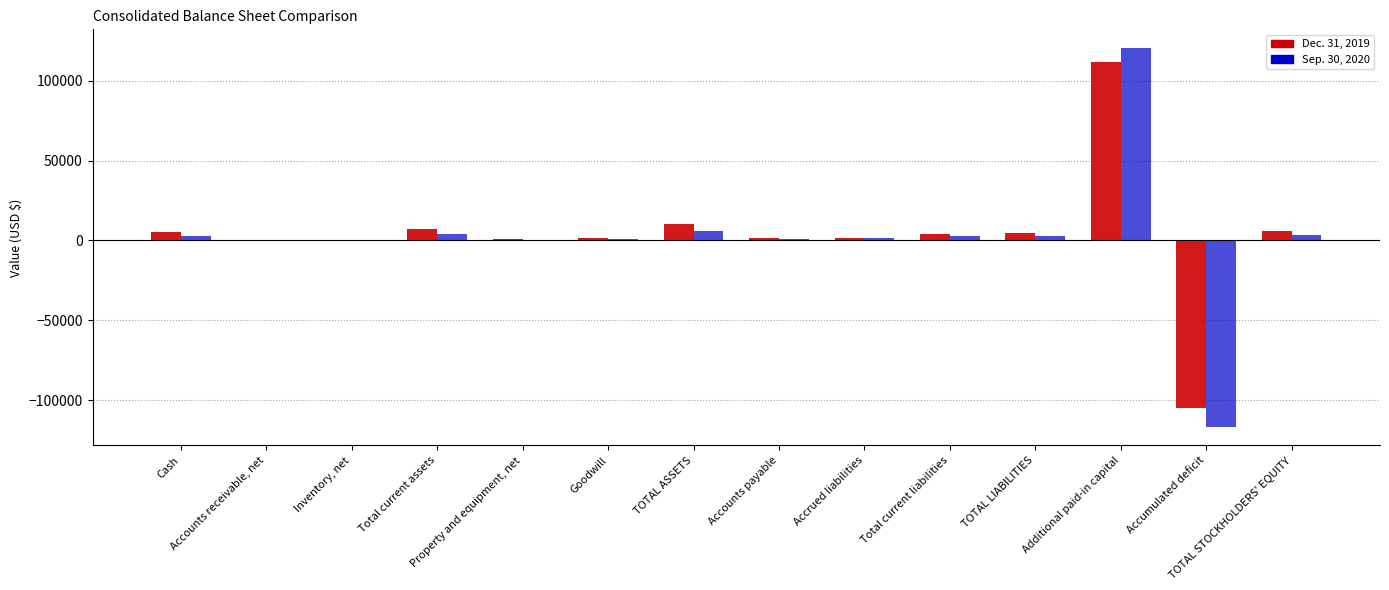

What is the greatest value displayed?

120213